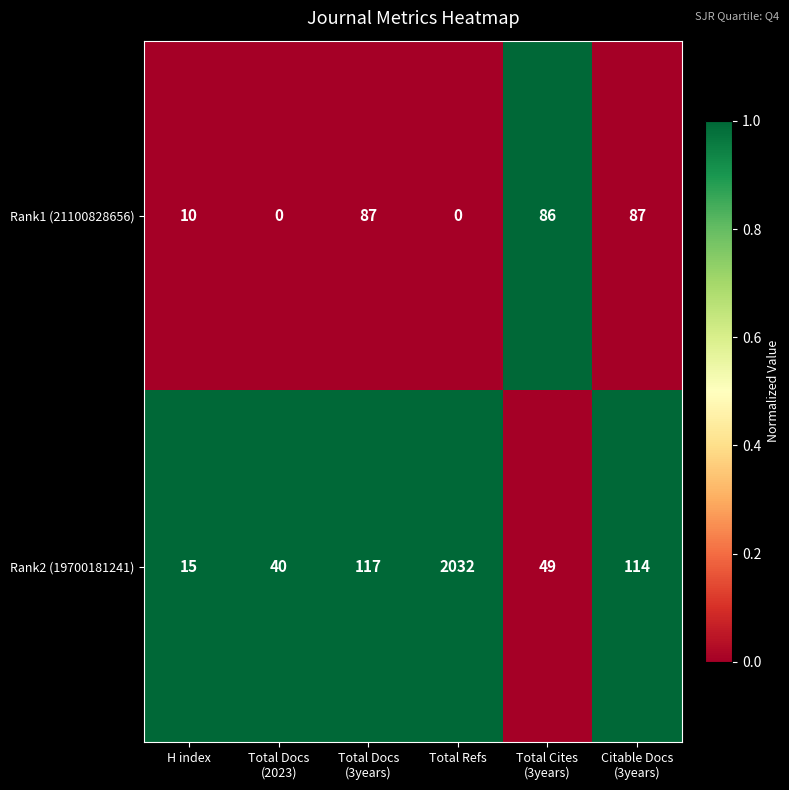

At which label does Rank2 (19700181241) reach its peak?

Total Refs